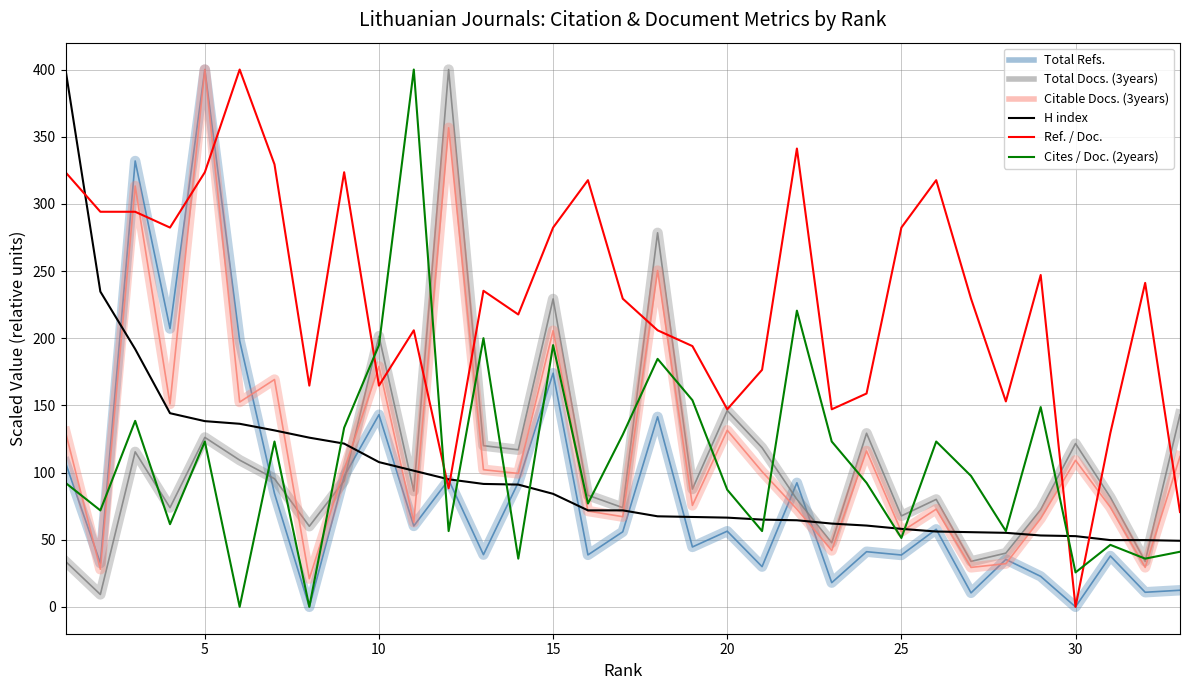

What is the greatest value displayed?

400.0